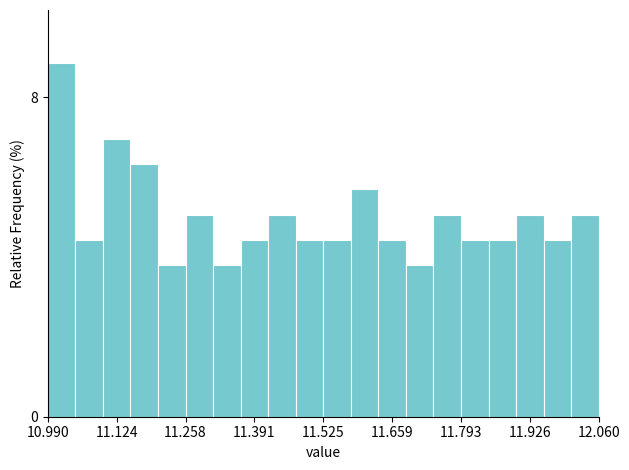

Around what value on the x-axis is the tallest bar? Give the approximate position of its centre, as read against the axis.

11.02